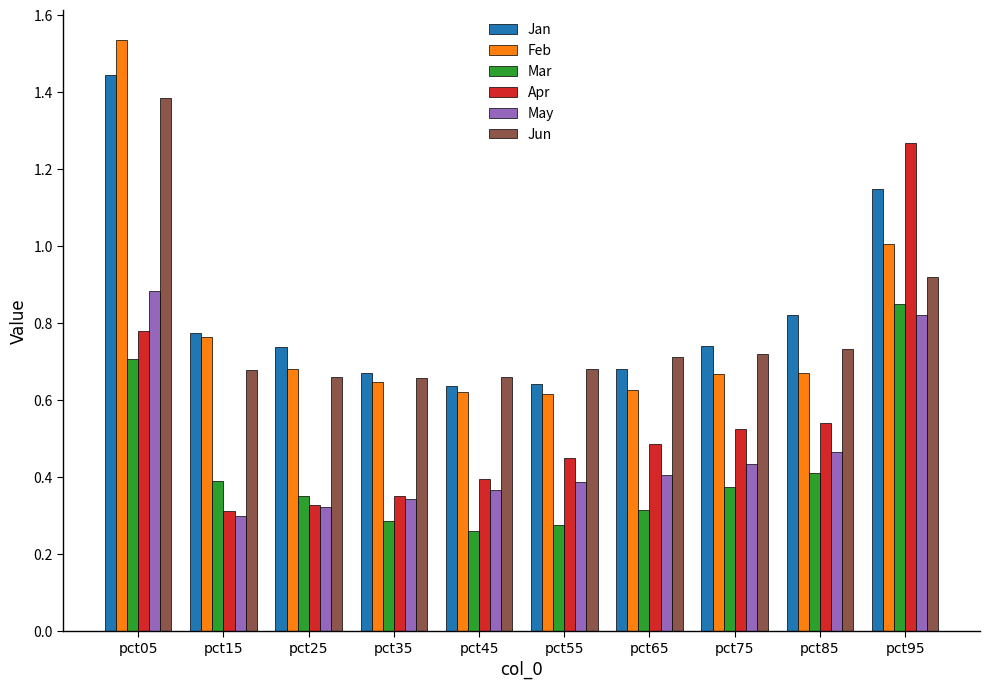

At which category is the sum across all series the highest?

pct05